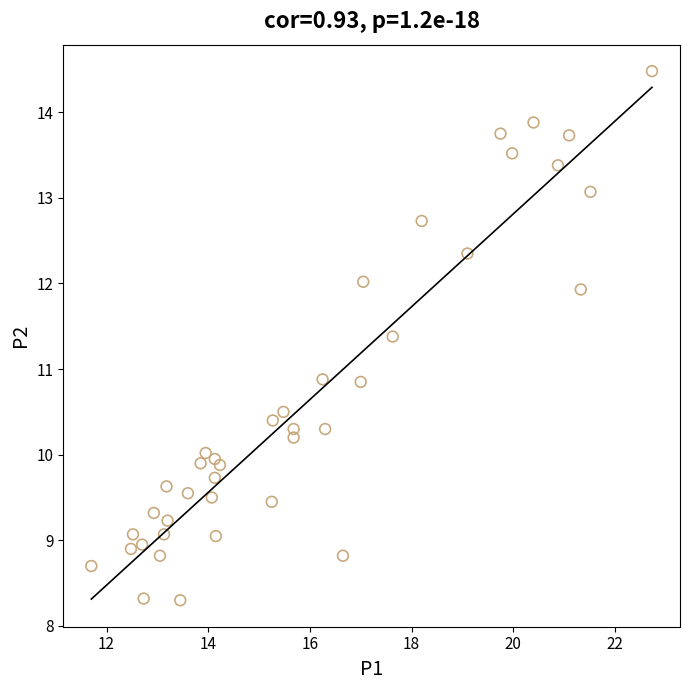

What is the range of Y values (max minus min)?

6.2